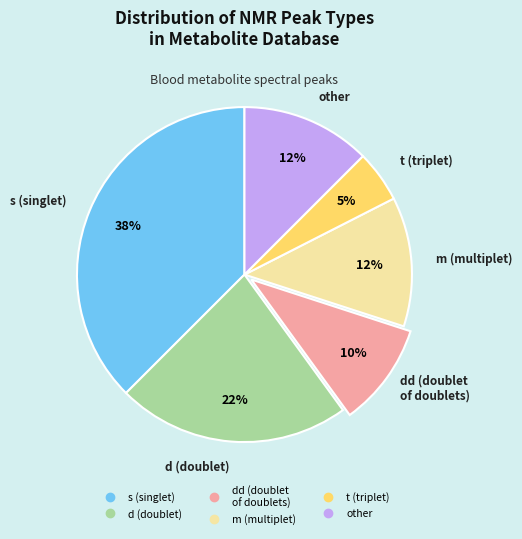

Is there any slice that represents more than half of the pie?

No